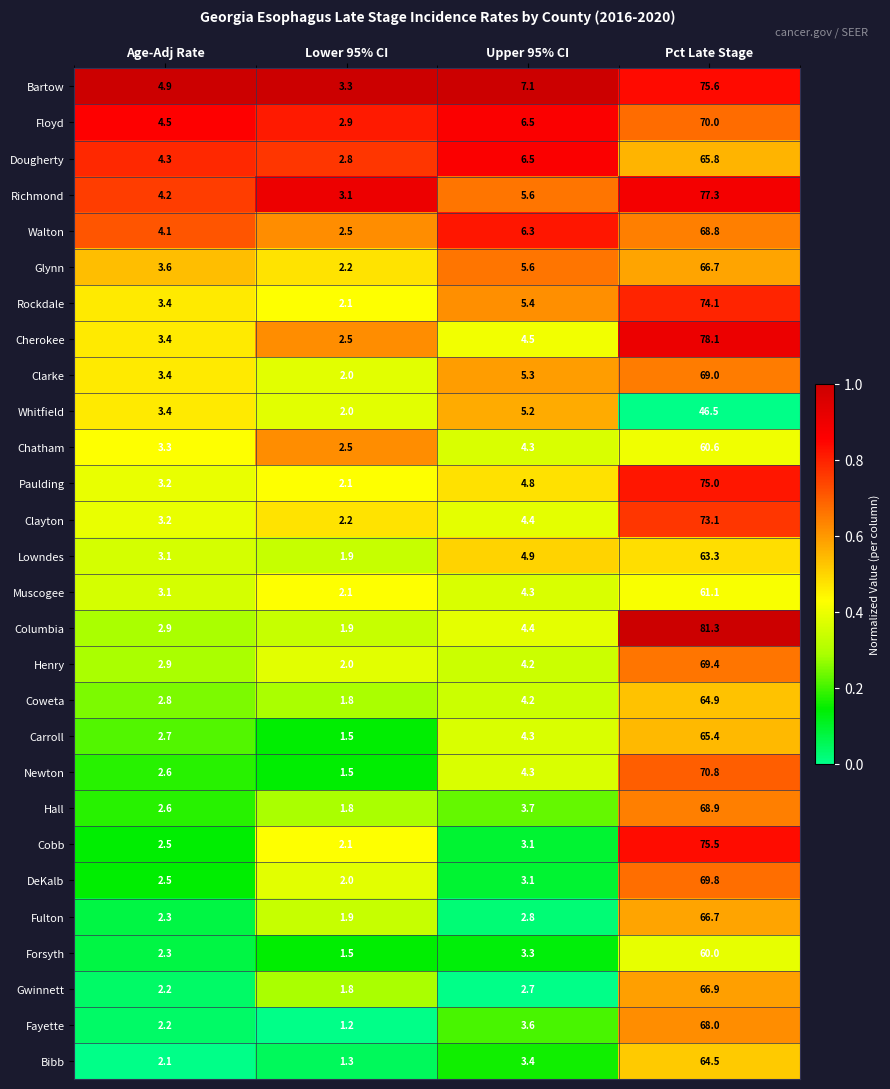

What is the difference between the maximum and minimum values in the Bartow series?

72.3